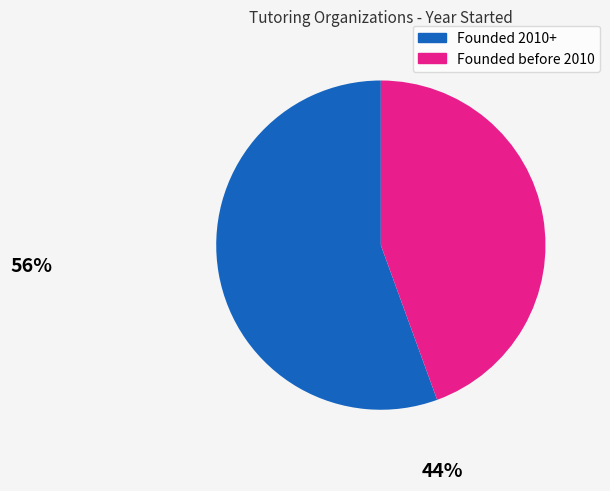

Is there any slice that represents more than half of the pie?

Yes